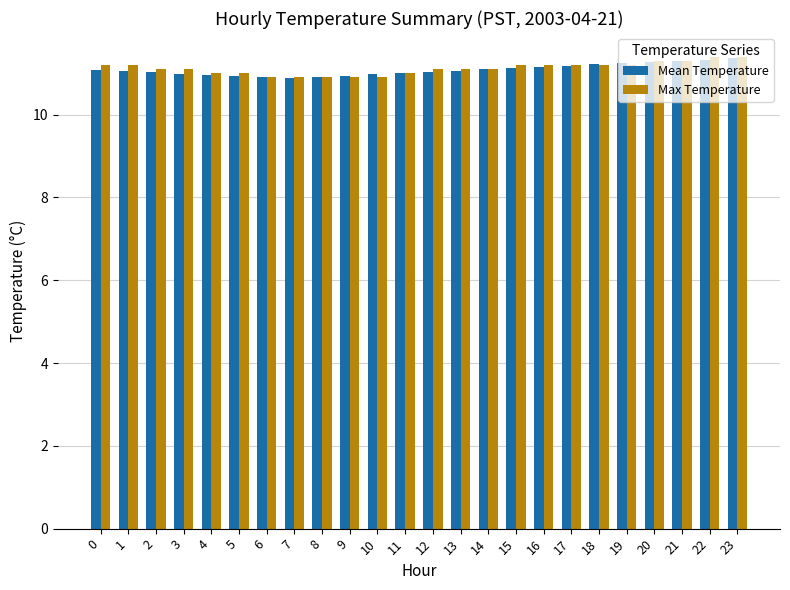

Is the value of Max Temperature at 20 greater than the value of Mean Temperature at 8?

Yes